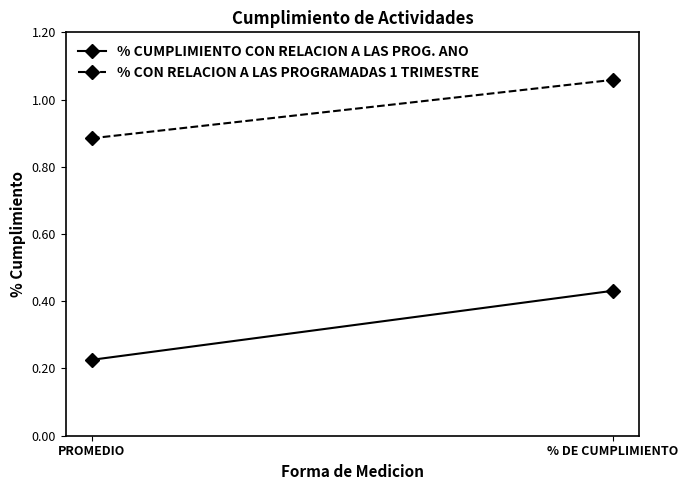

Between PROMEDIO and % DE CUMPLIMIENTO, which is larger?

% DE CUMPLIMIENTO